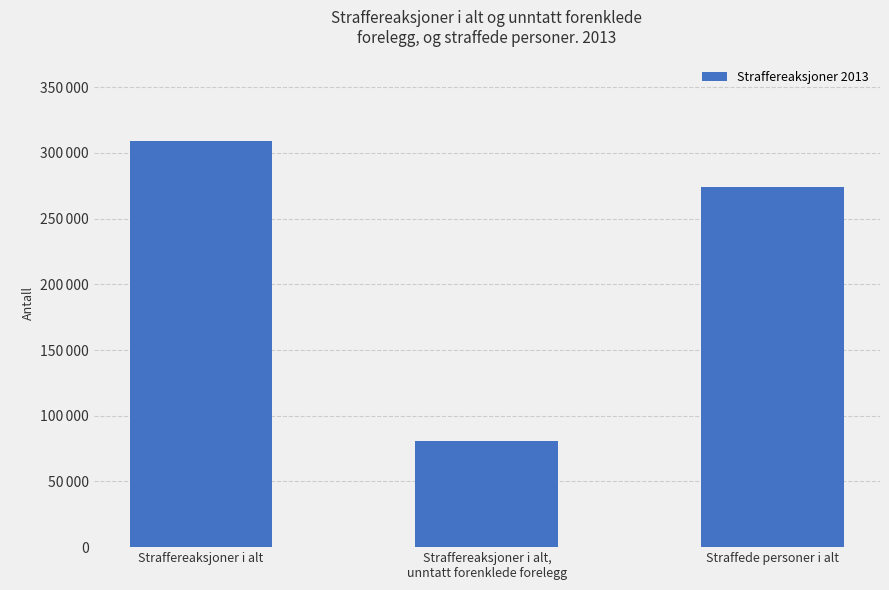

Rank the categories by value from lowest to highest.

Straffereaksjoner i alt,
unntatt forenklede forelegg, Straffede personer i alt, Straffereaksjoner i alt